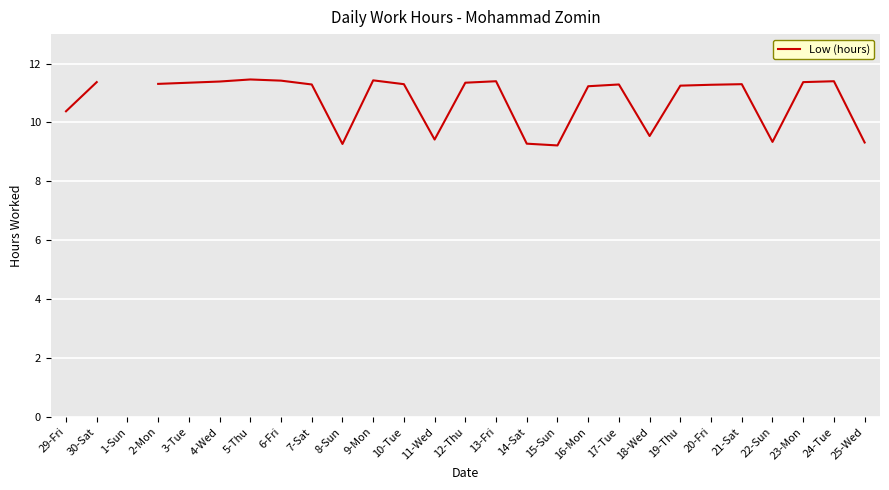

What is the ratio of the value at 20-Fri to the value at 29-Fri?

1.1